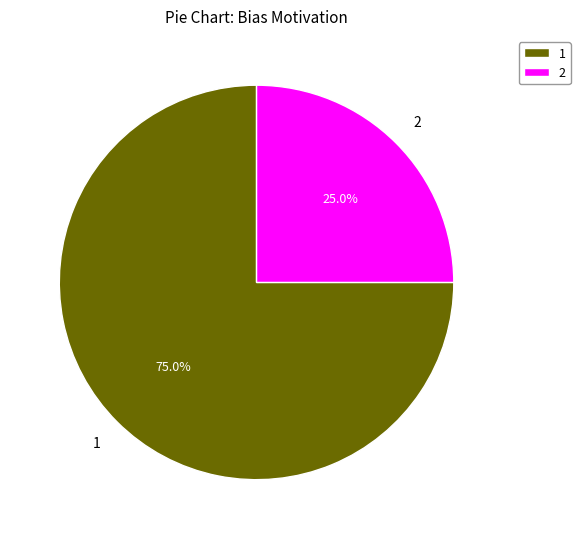

Is there any slice that represents more than half of the pie?

Yes